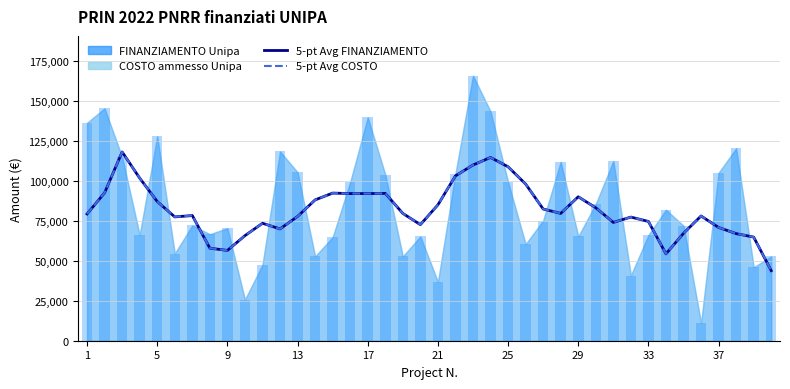

What is the sum of all 5-pt Avg COSTO values?

3275051.4